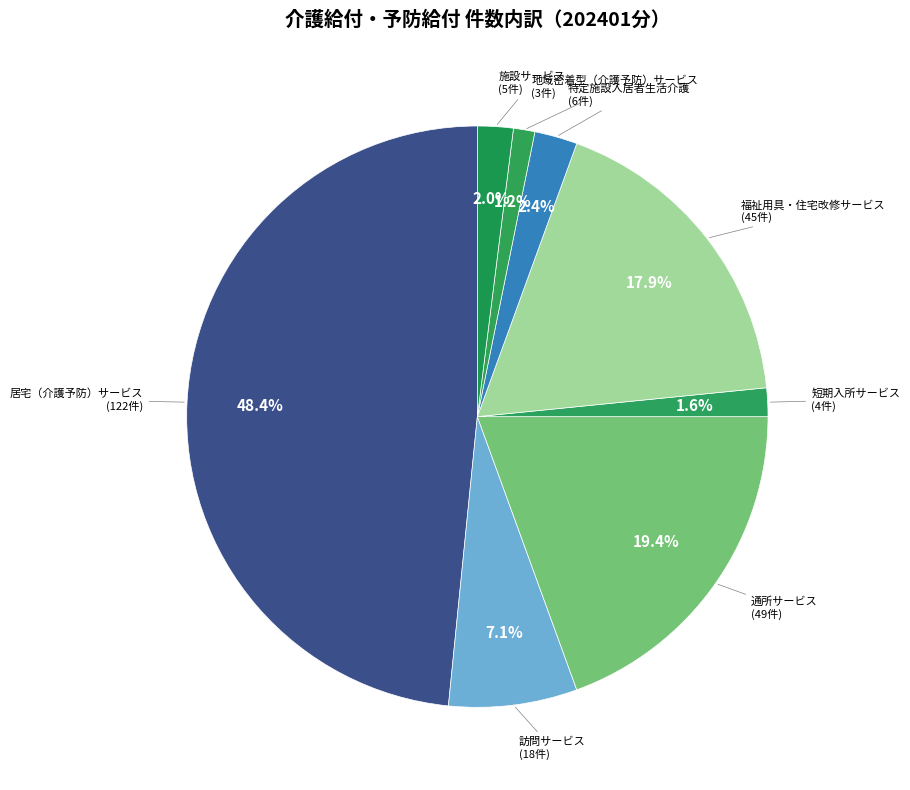

How many segments does this pie chart have?

8